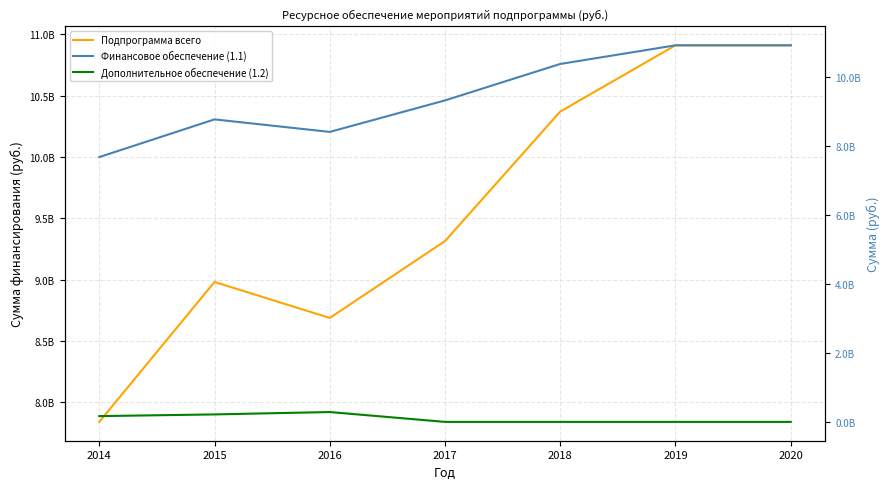

What is the minimum value shown in the chart?

100000